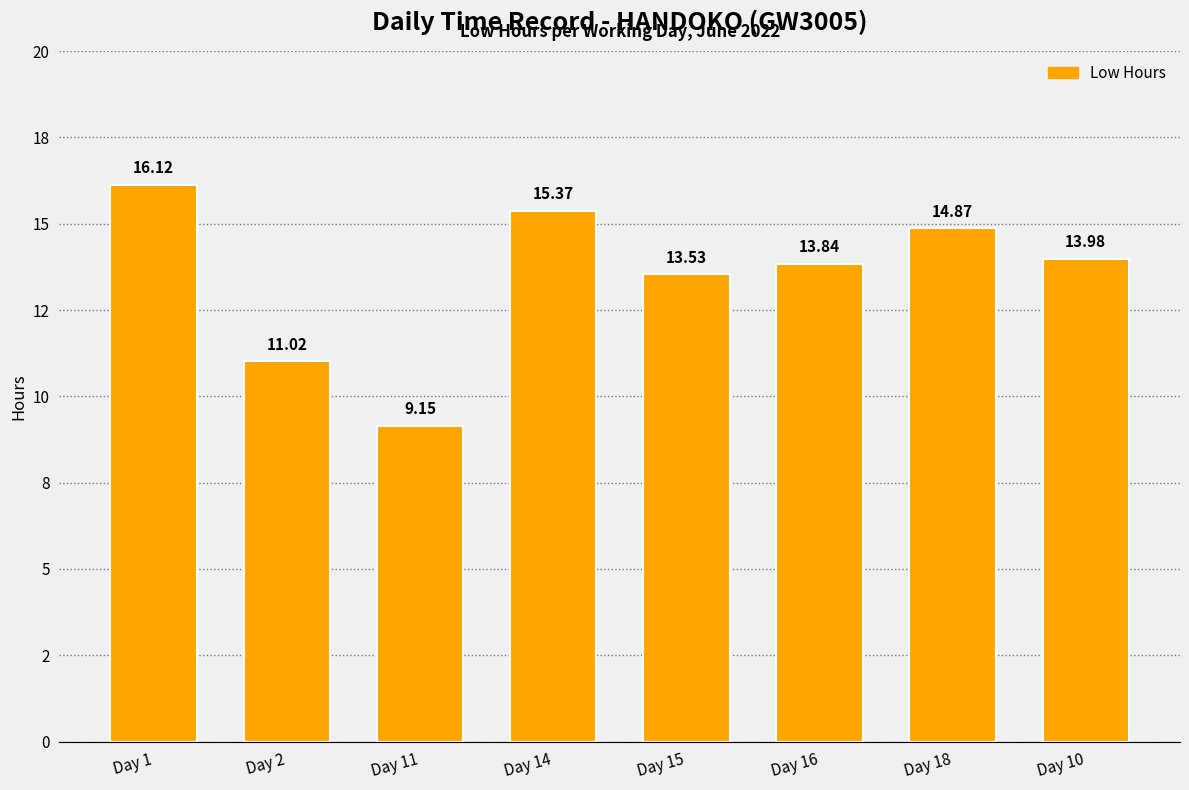

Does the chart contain any negative values?

No